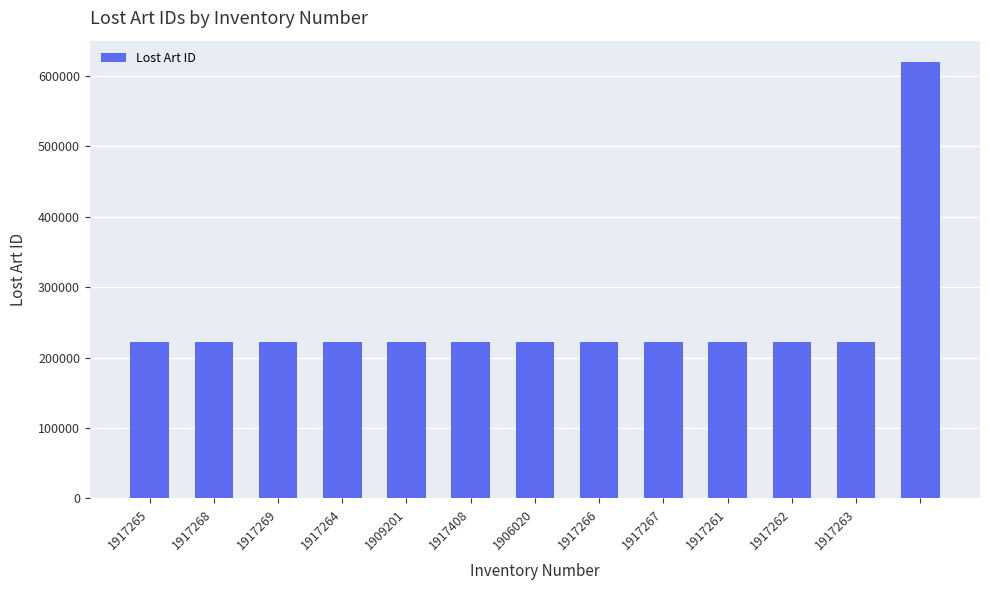

What is the sum of all values?

3285635